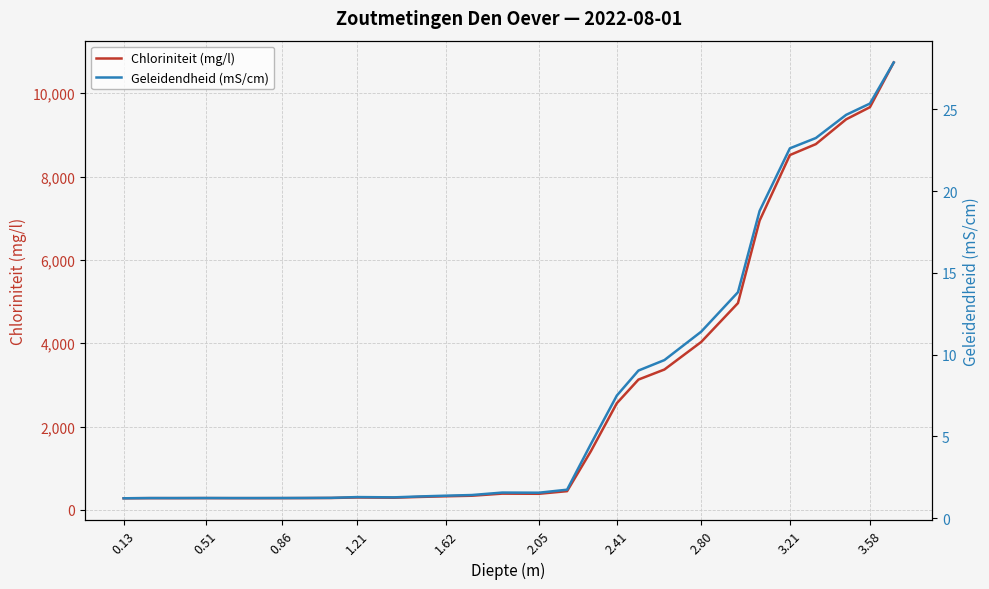

The value of Chloriniteit (mg/l) at 3.58 is 4220.7. True or false?

False